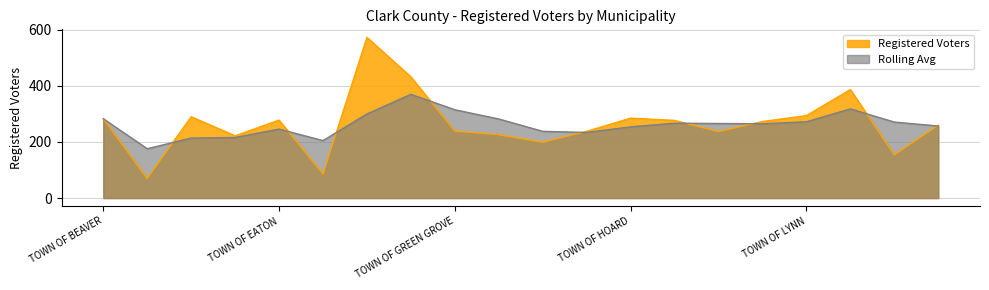

Rank the series at TOWN OF MEAD from lowest to highest value.

Registered Voters, Rolling Avg